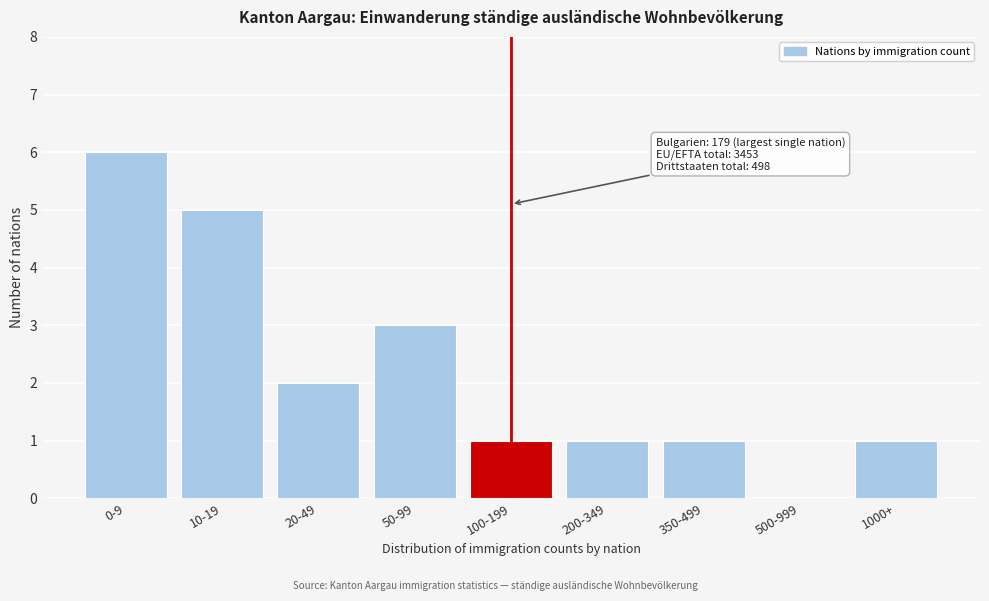

Reading left to right, what are all the values shown in this chart?

0-9=6	10-19=5	20-49=2	50-99=3	100-199=1	200-349=1	350-499=1	500-999=0	1000+=1